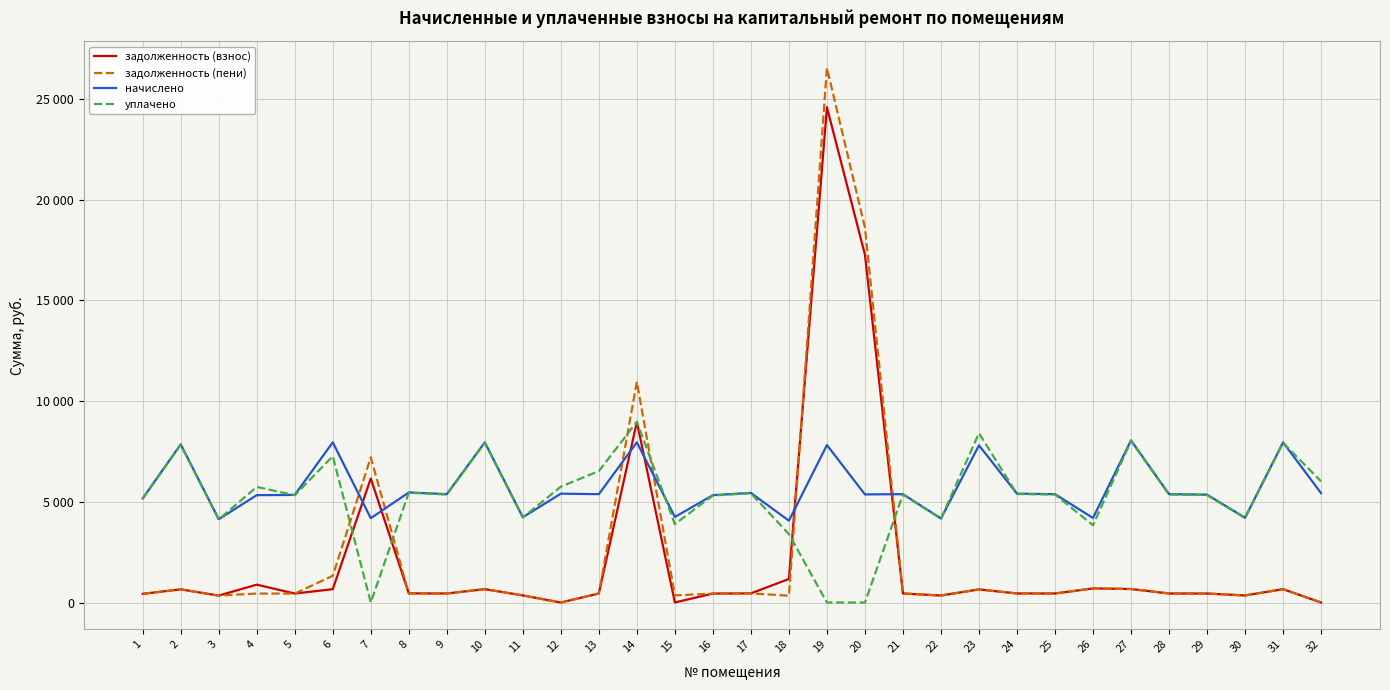

What is the highest value of the задолженность (взнос) series?

24589.9